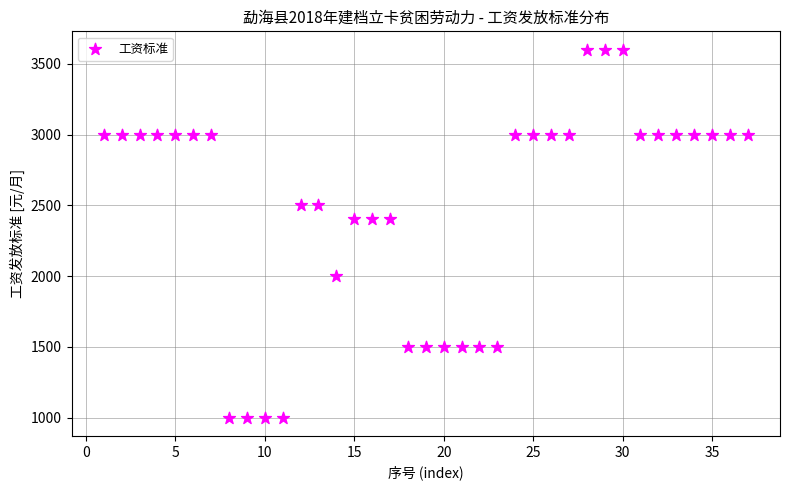

What is the range of Y values (max minus min)?

2600